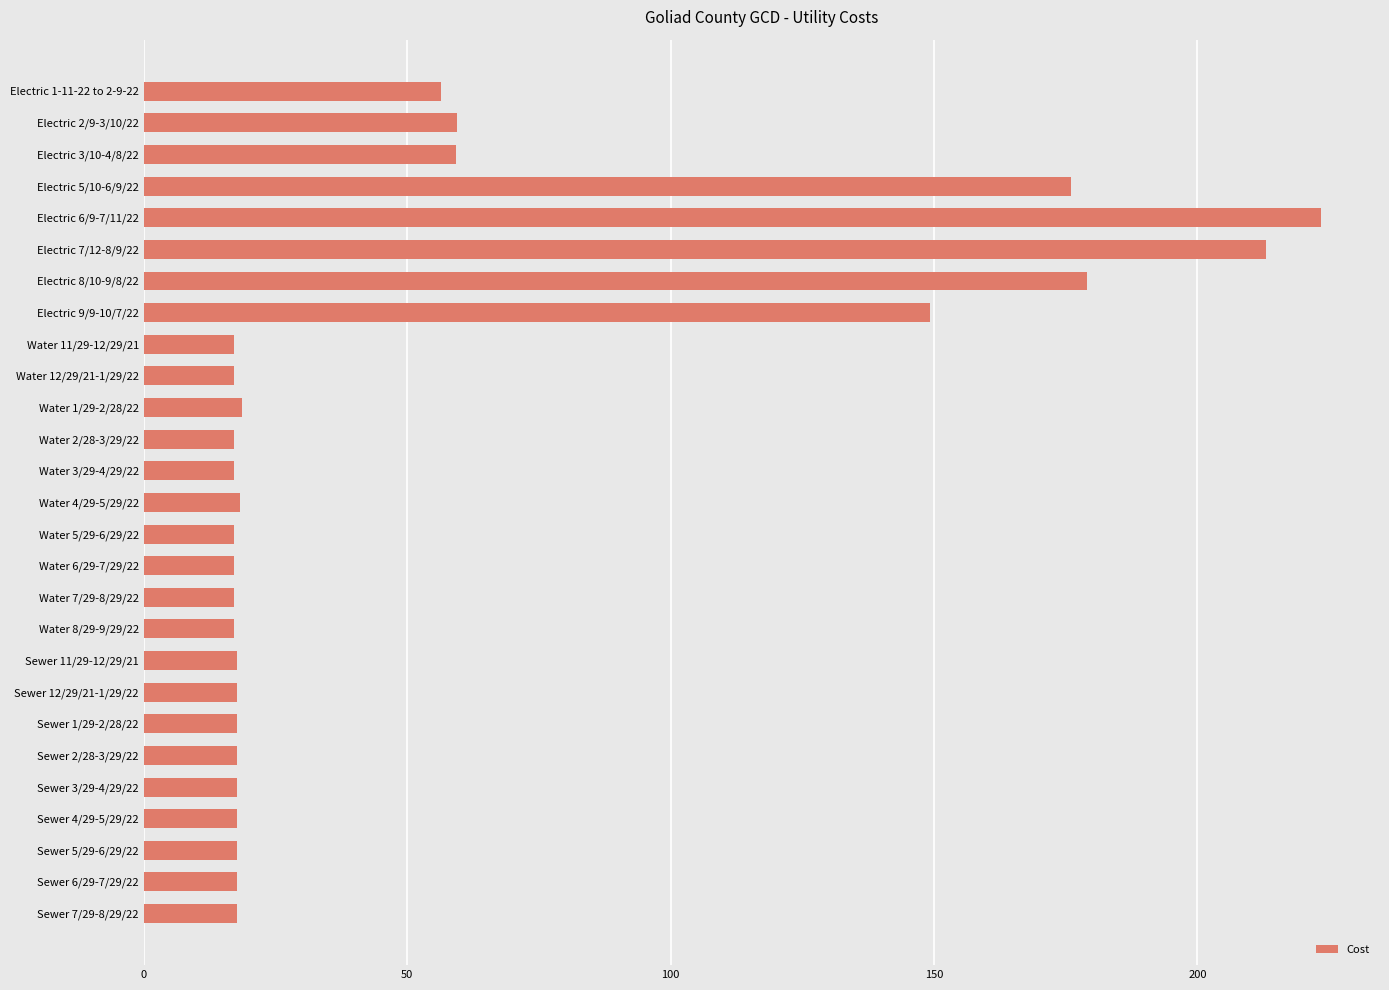

What is the smallest value displayed?

17.1